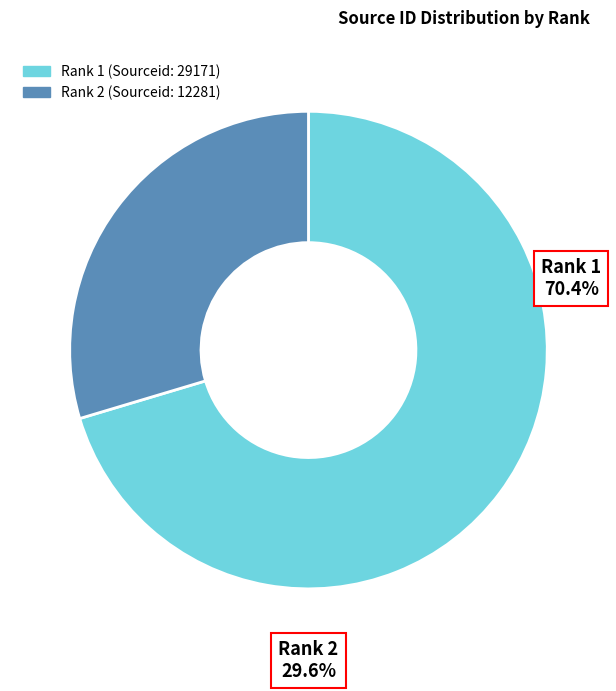

Is it true that 1 is 61% of the pie?

False